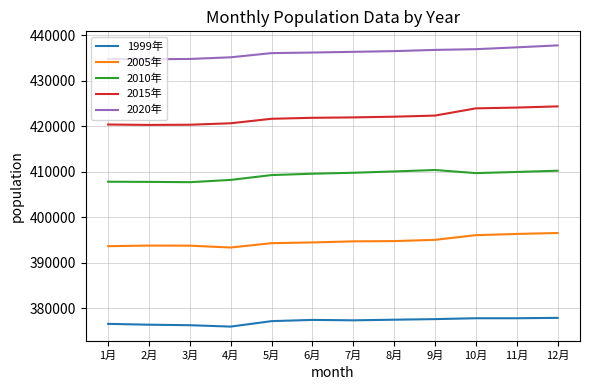

What is the sum of all 2005年 values?

4736160